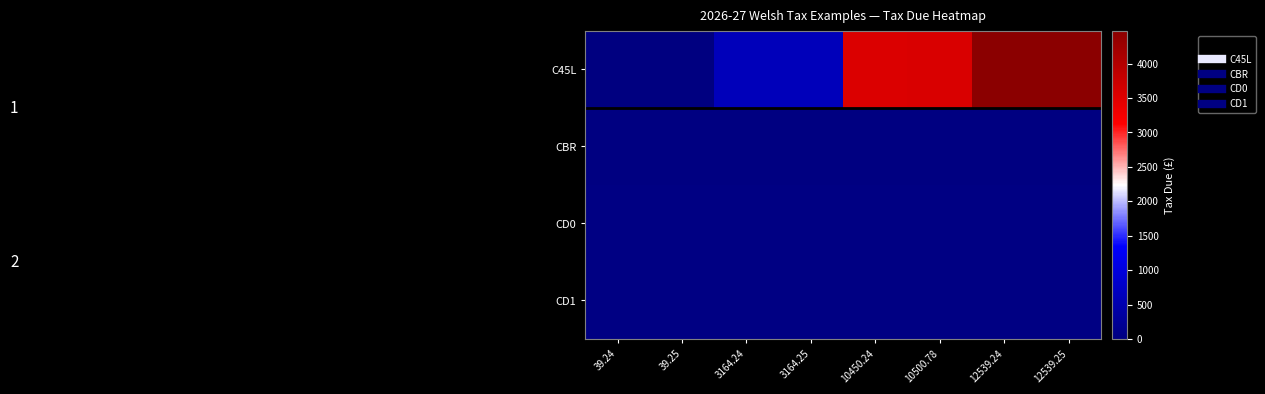

Reading right to left, what are all the values shown in this chart?

C45L: 12539.25=4475.7	12539.24=4475.2	10500.78=3558.2	10450.24=3536.1	3164.25=625.2	3164.24=625.0	39.25=0.2	39.24=0.0
CBR: 12539.25=19.8	12539.24=19.8	10500.78=19.8	10450.24=19.8	3164.25=19.8	3164.24=19.8	39.25=19.8	39.24=19.8
CD0: 12539.25=39.6	12539.24=39.6	10500.78=39.6	10450.24=39.6	3164.25=39.6	3164.24=39.6	39.25=39.6	39.24=39.6
CD1: 12539.25=44.5	12539.24=44.5	10500.78=44.5	10450.24=44.5	3164.25=44.5	3164.24=44.5	39.25=44.5	39.24=44.5